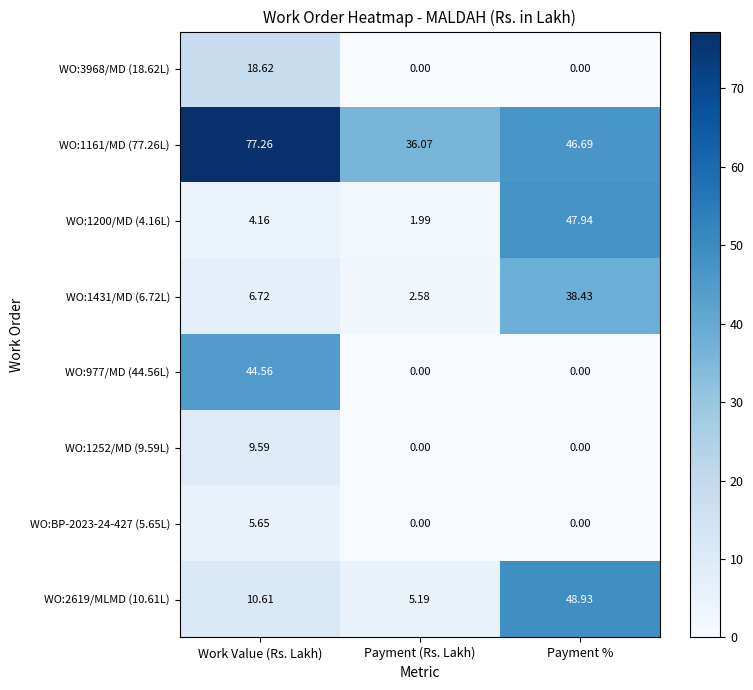

What is the total value across all series at Payment %?

182.0